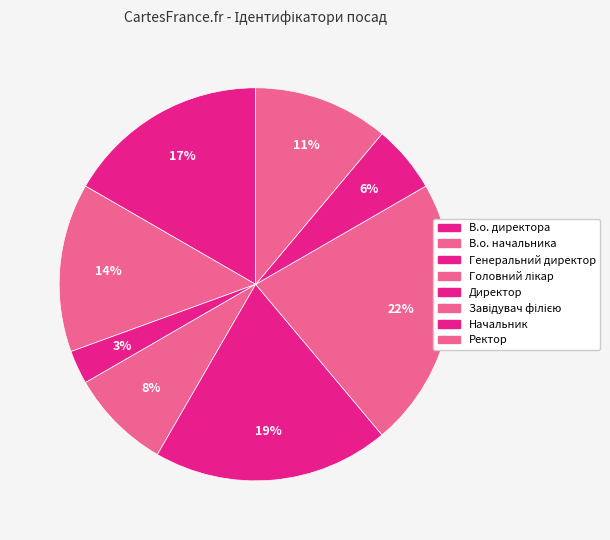

Do В.о. начальника and Начальник together represent more than half of the pie?

No